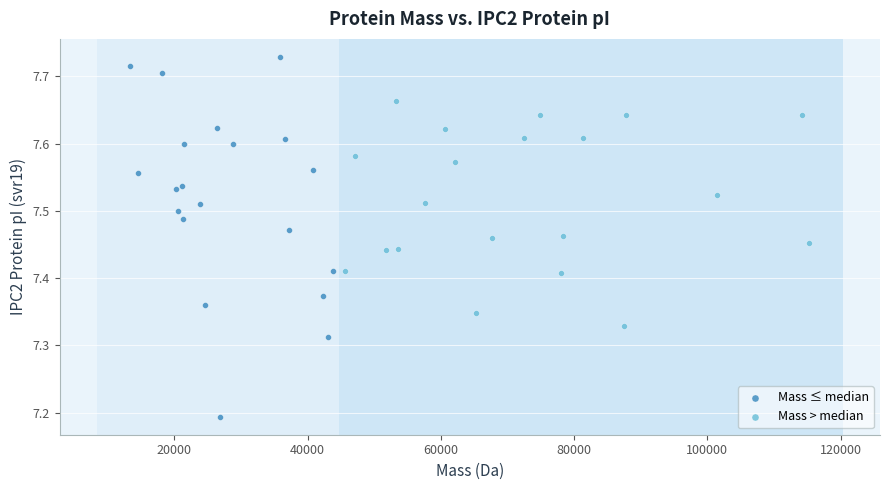

Which series contains the highest Y value?

Mass ≤ median